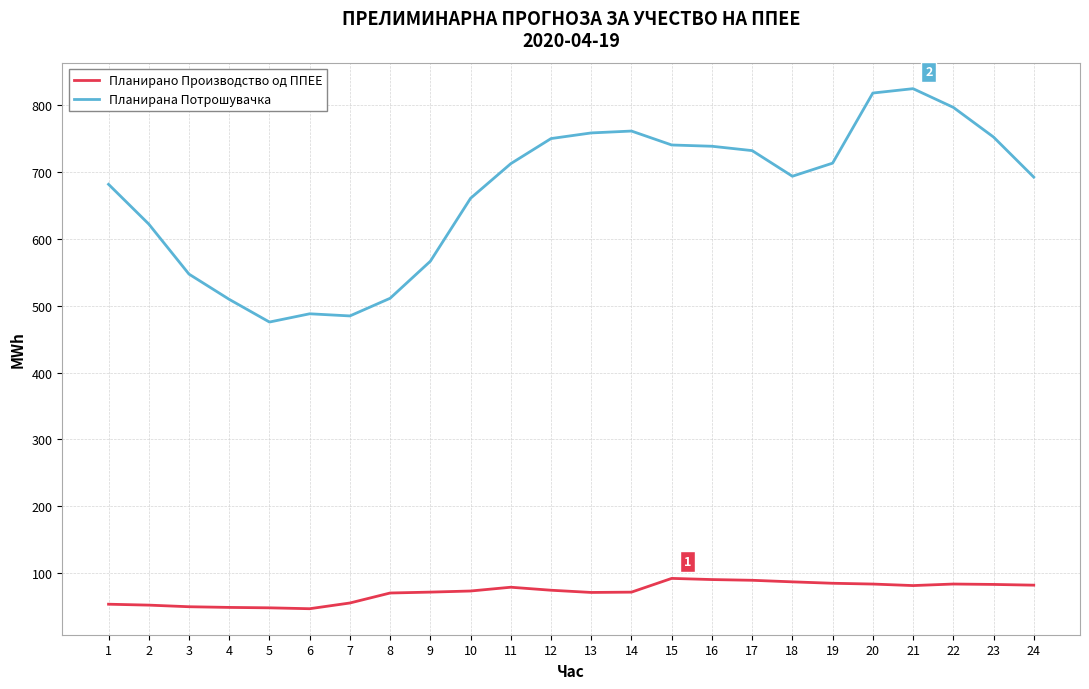

True or false: Планирана Потрошувачка and Планирано Производство од ППЕЕ cross at least once.

False